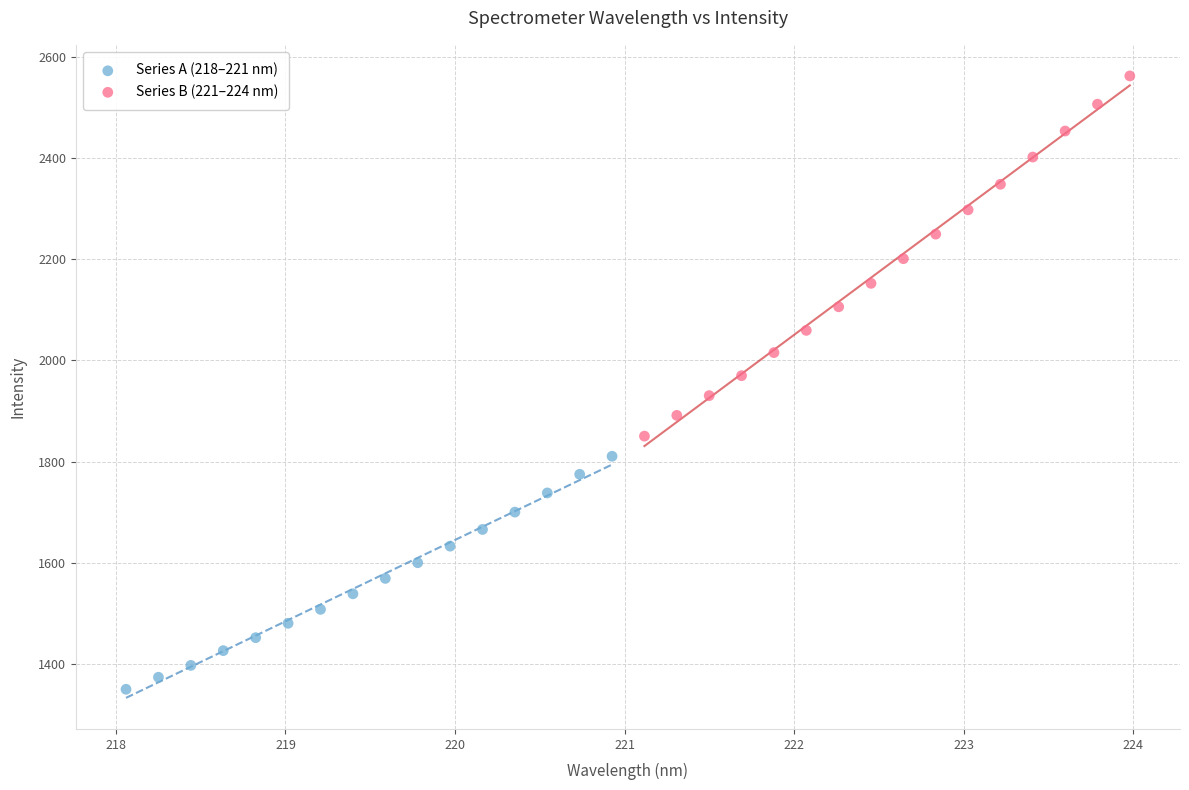

Which series reaches the maximum Y coordinate?

Series B (221–224 nm)